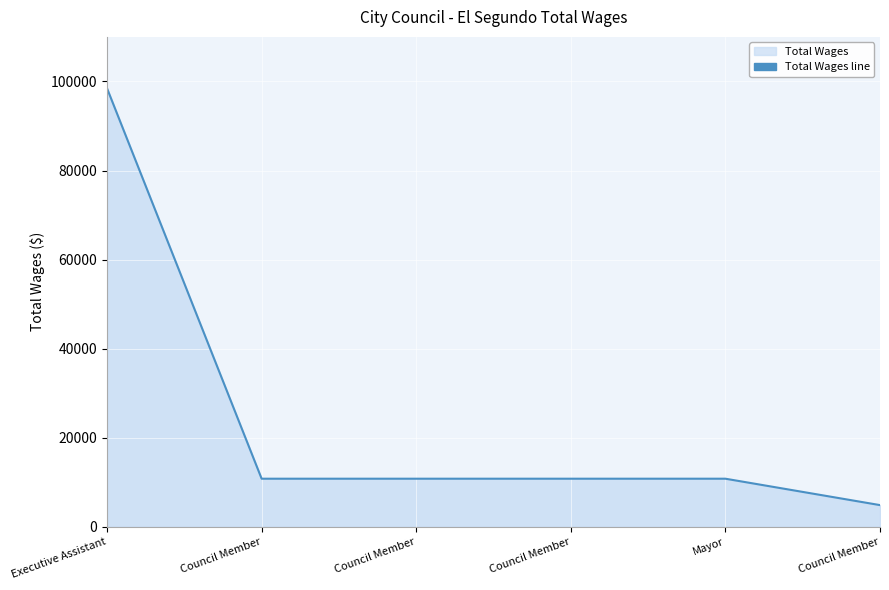

Where is the data nearest to the value 51659?

Council Member